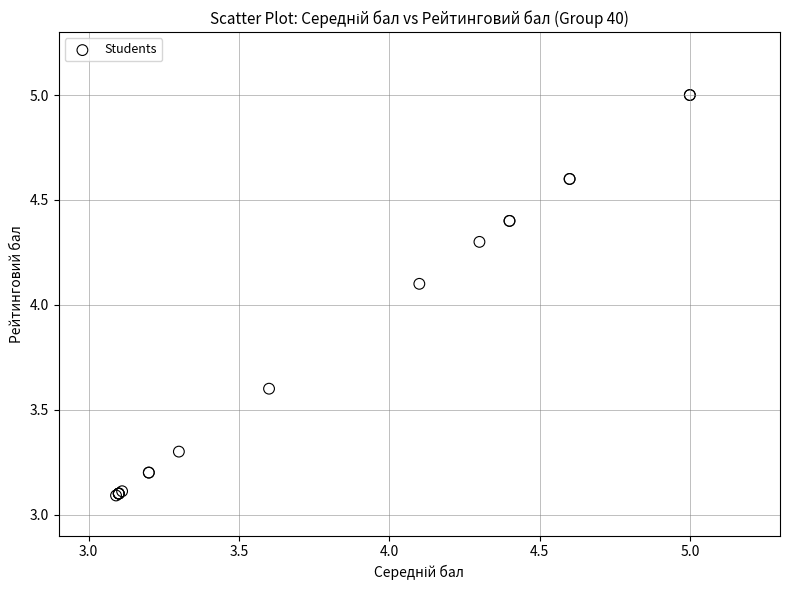

What Y value in the scatter plot is closest to 4?

4.1